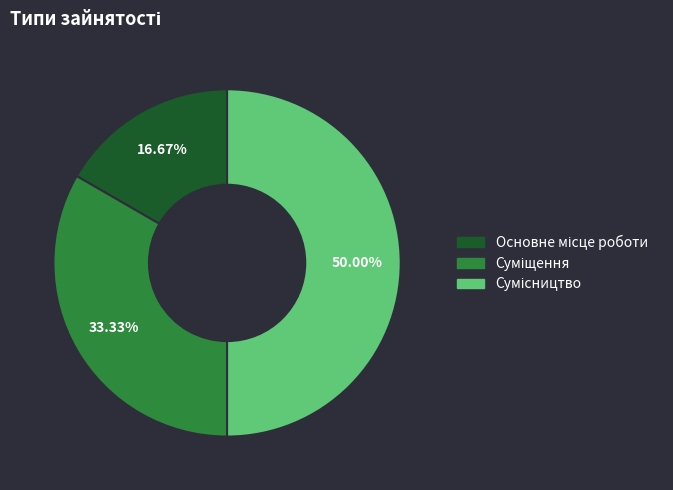

What percentage do Сумісництво and Суміщення together represent?

83.3%